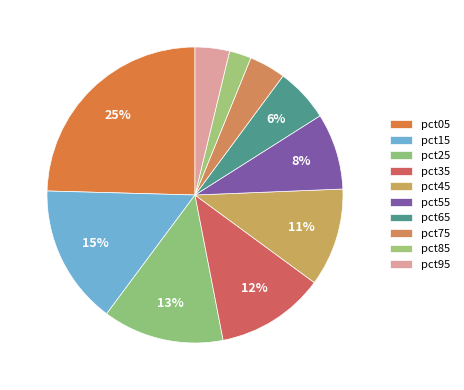

To the nearest percent, what is the difference between the largest and smallest slice percentages?

22%